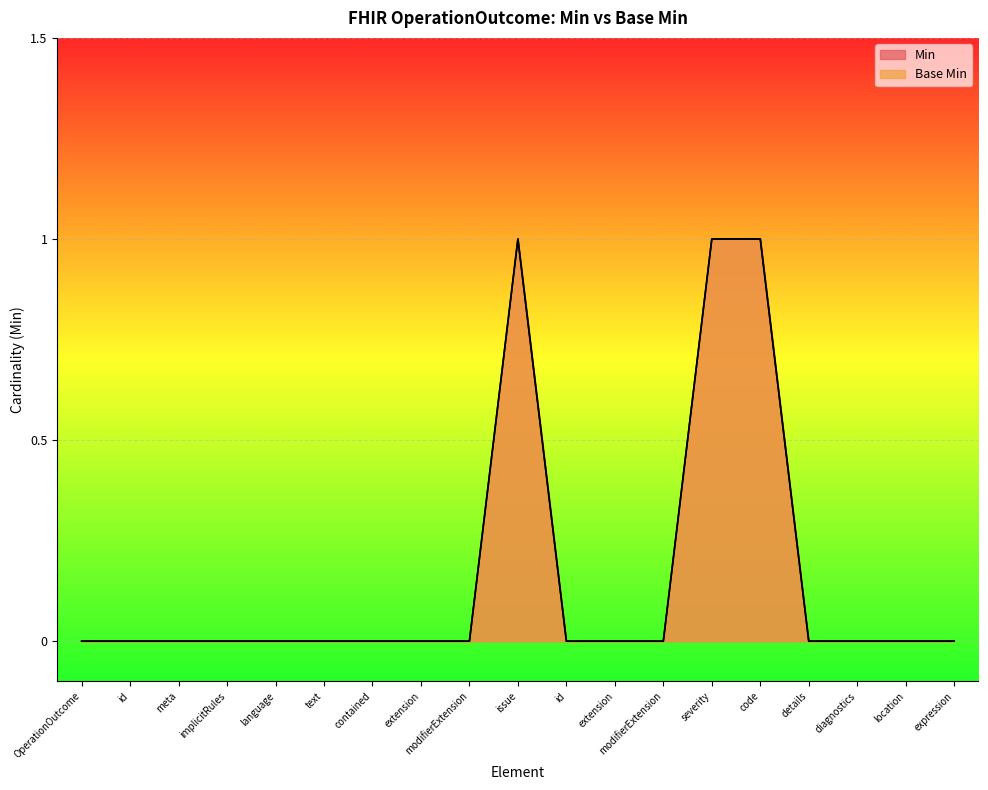

At which label does Min reach its peak?

issue